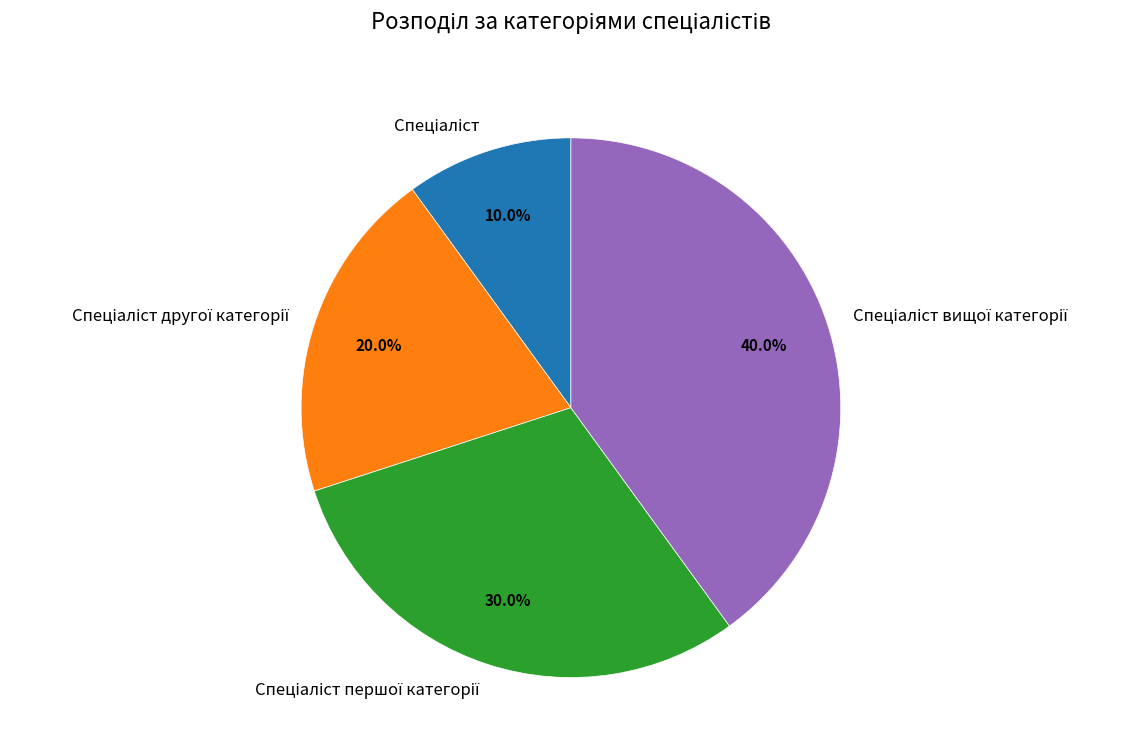

Does any single category account for the majority?

No